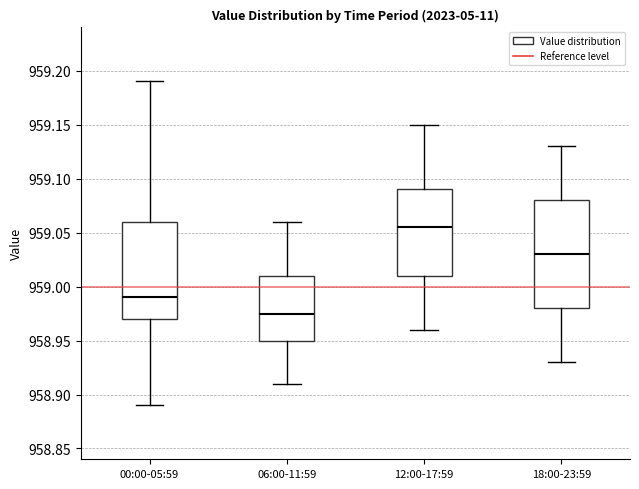

Comparing the boxes themselves (not the whiskers), which one is the tallest?

18:00-23:59